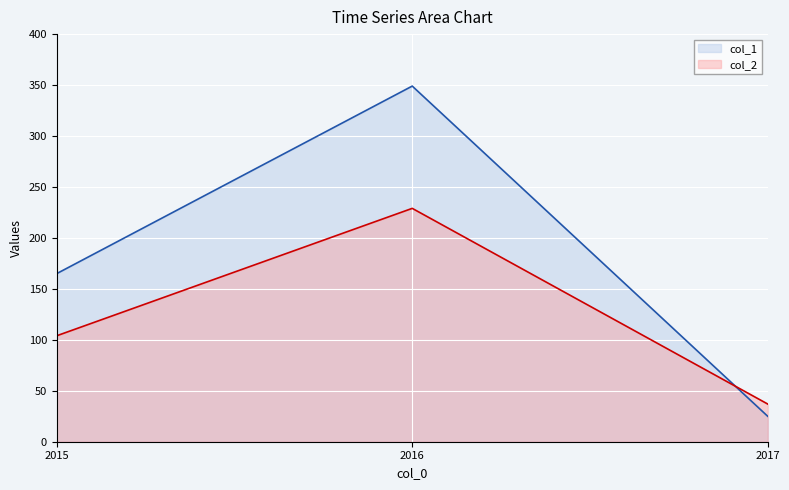

How many lines are shown in the chart?

2